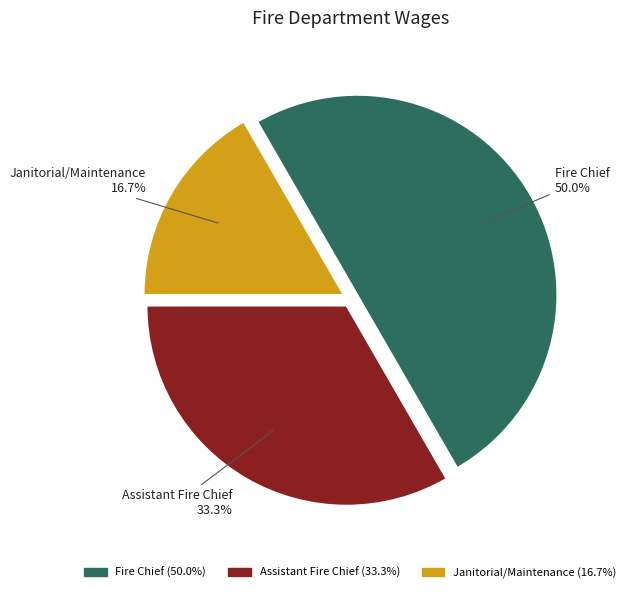

To the nearest percent, what portion does Fire Chief represent?

50%